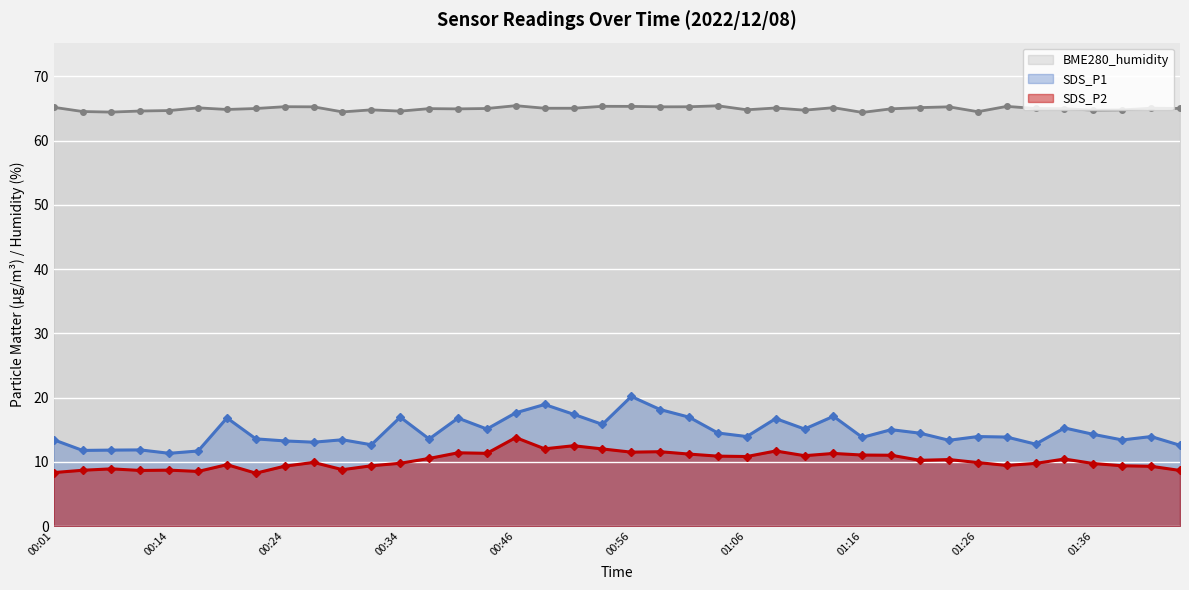

Is it true that BME280_humidity equals 105.8 at 01:14?

False